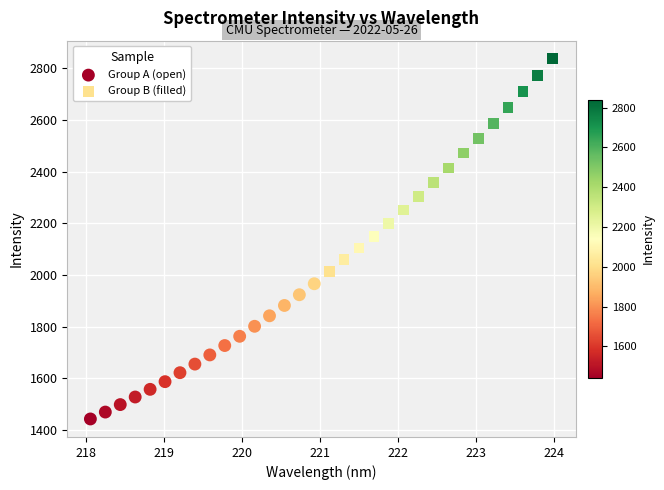

What are all the series names shown in the legend?

Group A (open), Group B (filled)